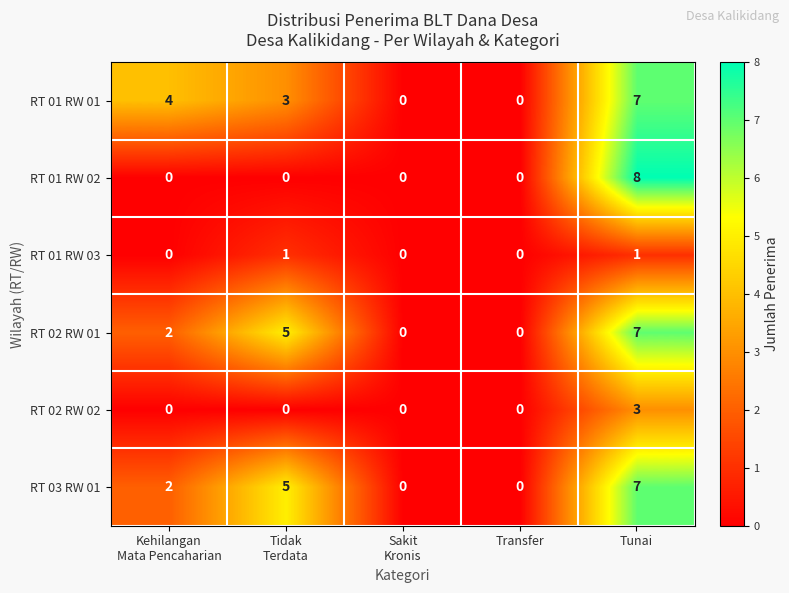

The value of RT 02 RW 01 at Tunai is 12. True or false?

False